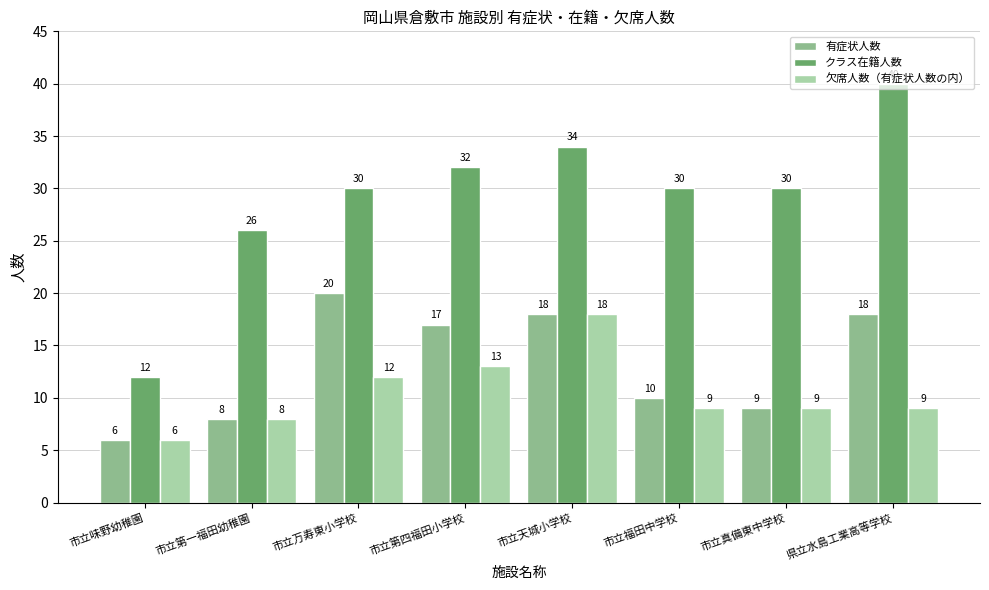

What is the value of the 欠席人数（有症状人数の内） bar at the 2nd from the left?

8